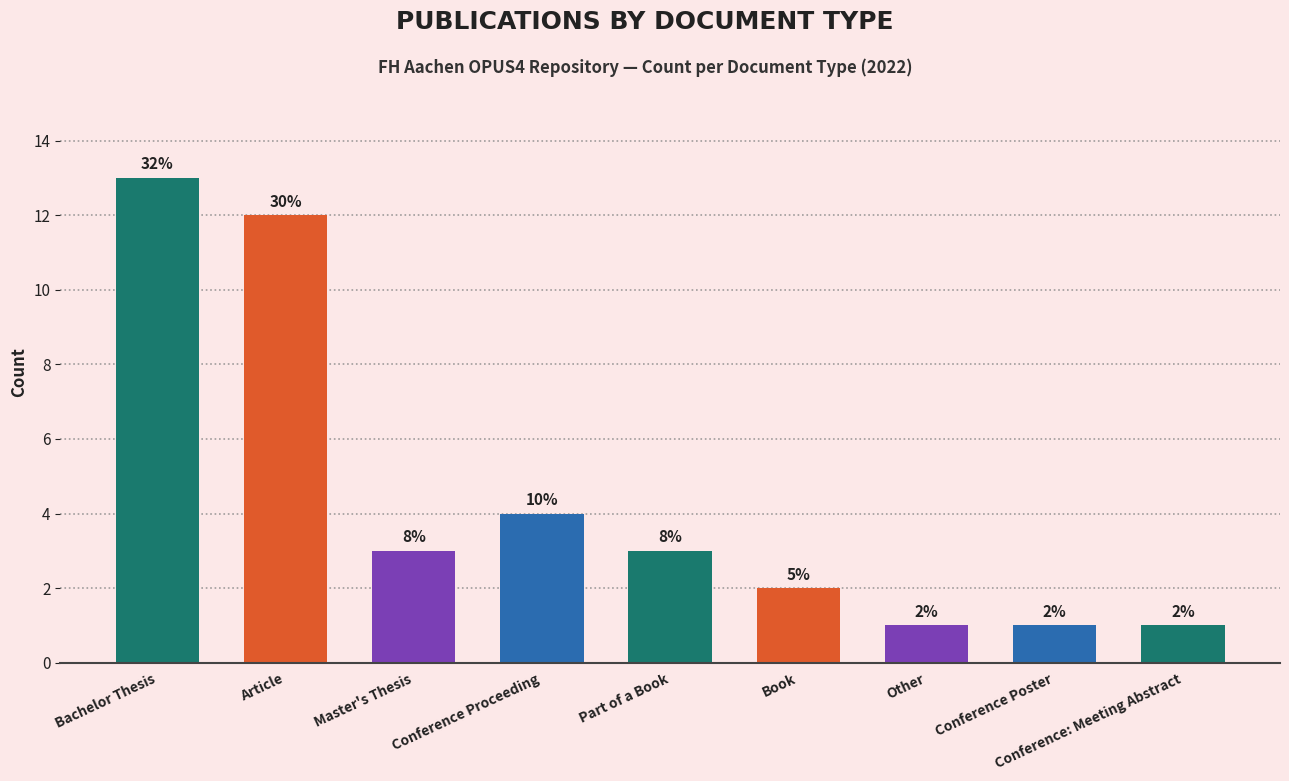

Approximately how many times larger is the value at Conference Proceeding compared to Master's Thesis?

1.3